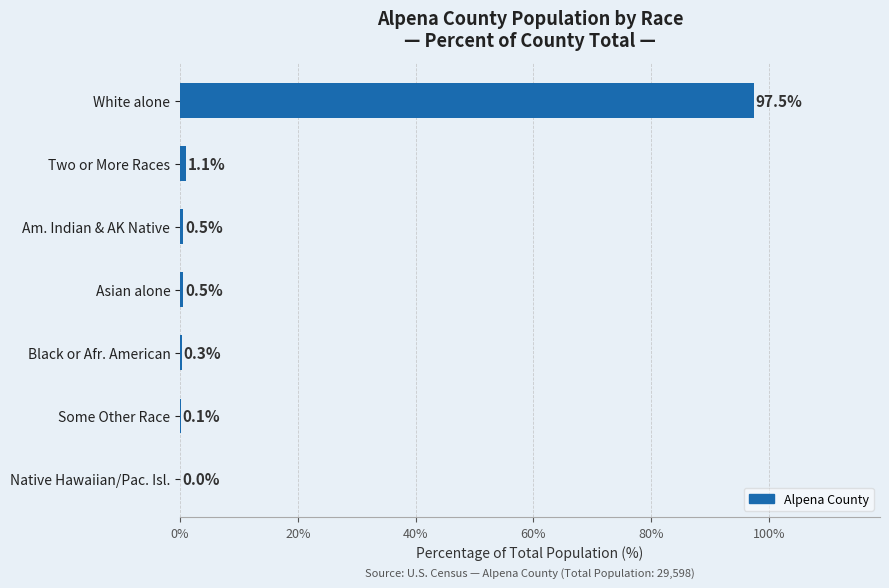

How many distinct data groups are displayed?

1